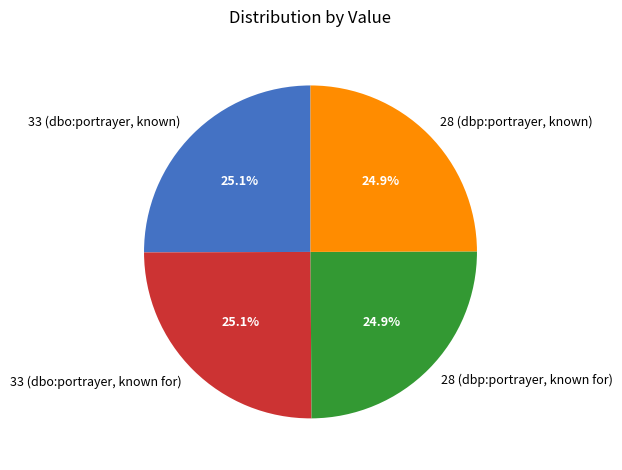

How many slices are in this pie chart?

4